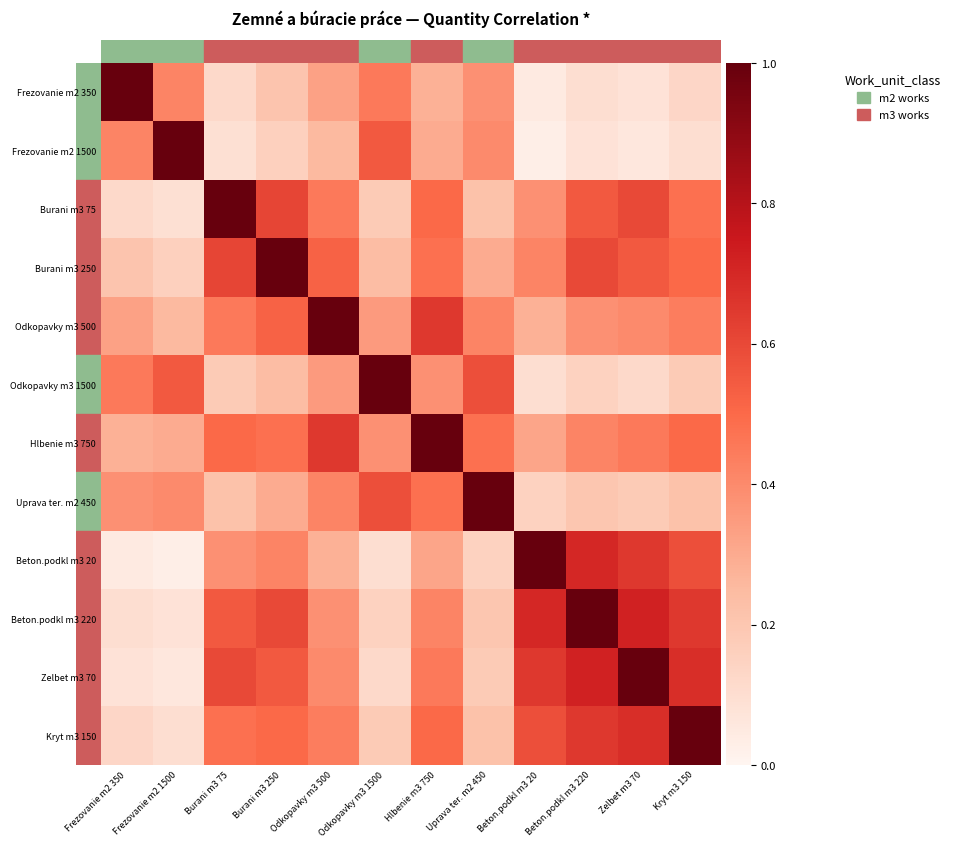

At which category does the chart reach its minimum across all series?

Beton.podkl m3 20